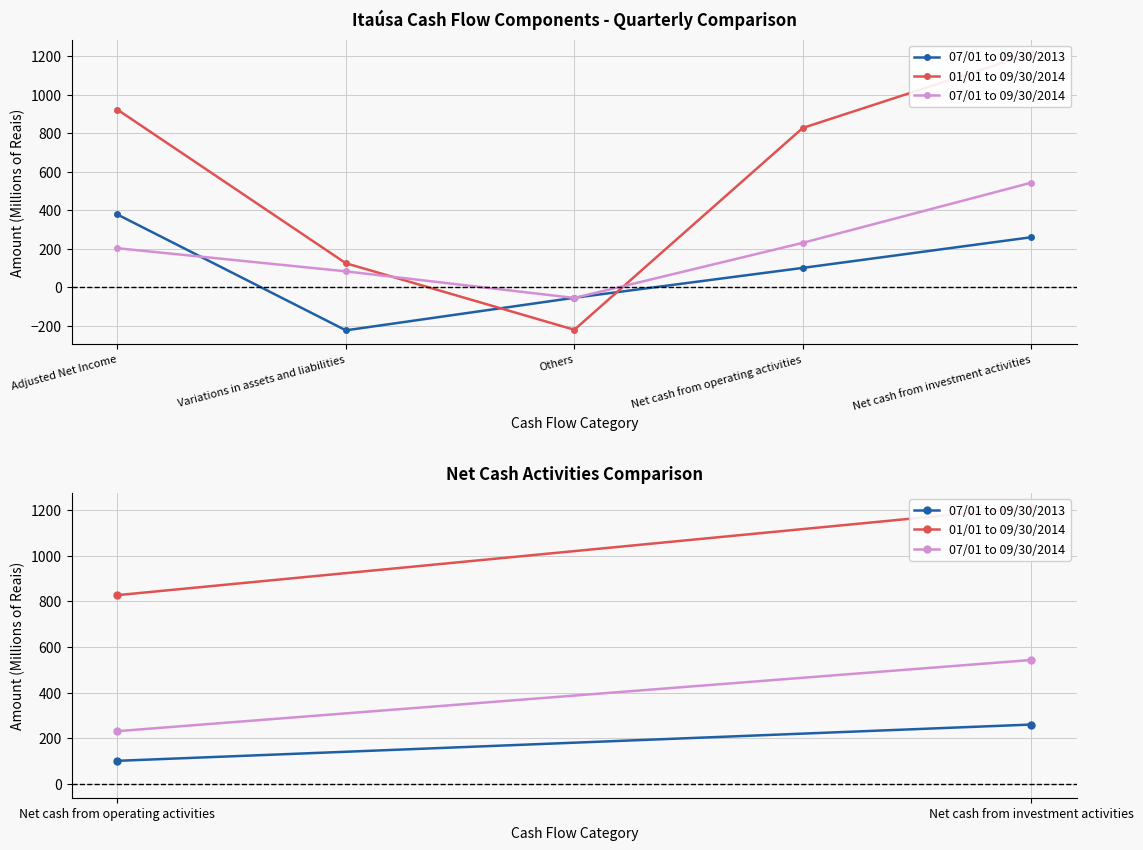

Which series changed the most between Net cash from operating activities and Net cash from investment activities?

01/01 to 09/30/2014